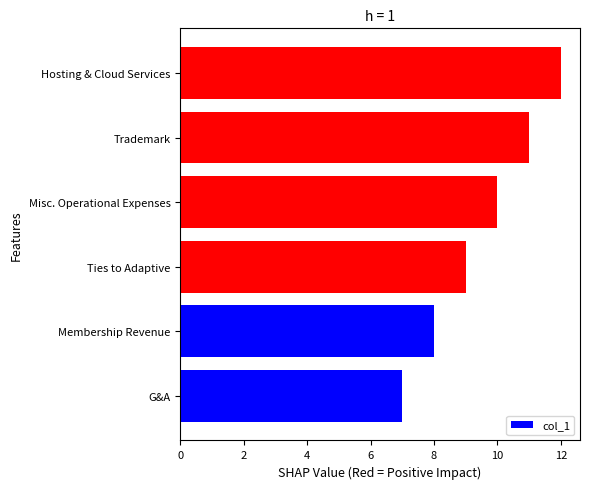

List the labels in order of value, smallest first.

G&A, Membership Revenue, Ties to Adaptive, Misc. Operational Expenses, Trademark, Hosting & Cloud Services